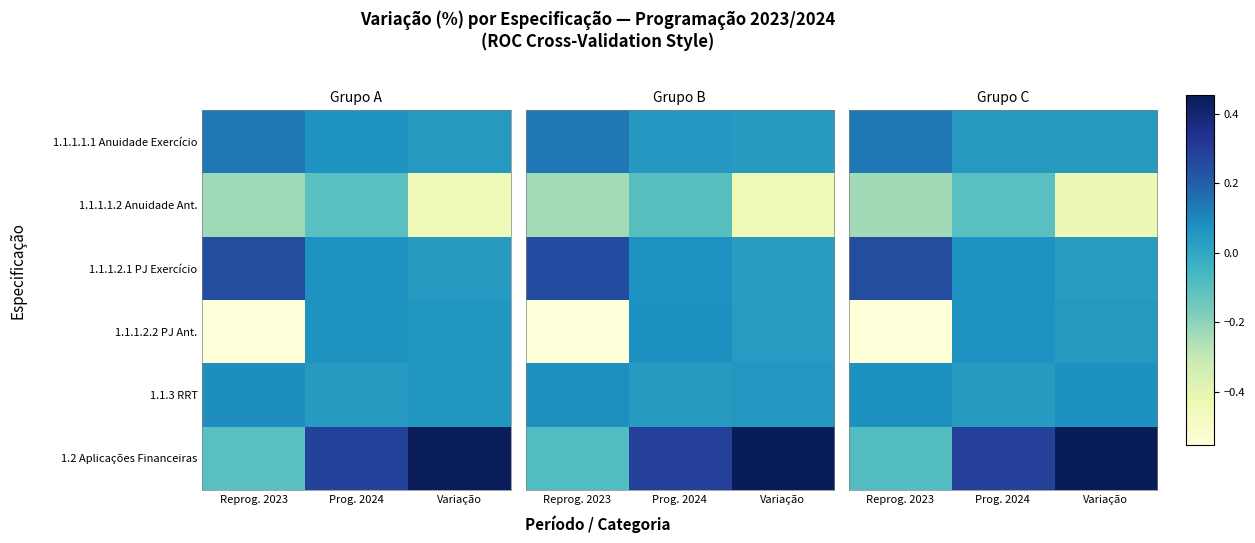

What is the total value across all series at Reprog. 2023?

-0.4